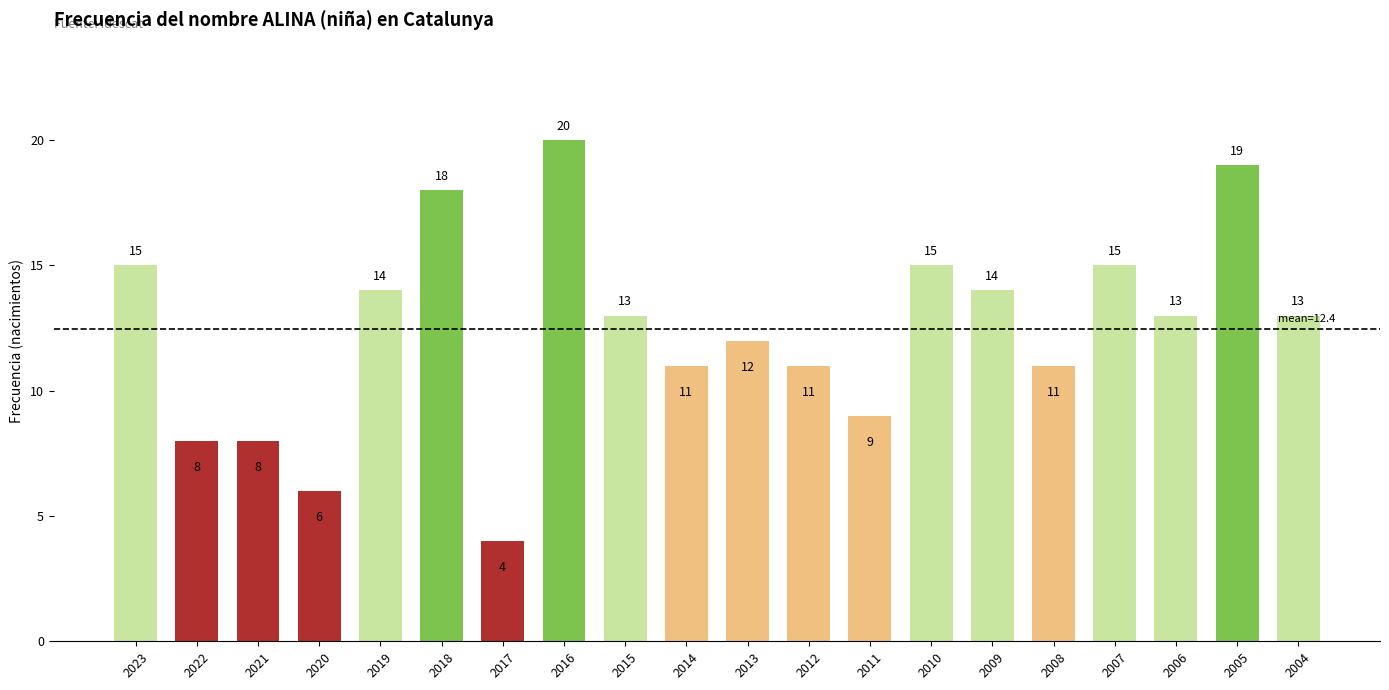

Reading right to left, transcribe all the data shown in this chart.

2004=13	2005=19	2006=13	2007=15	2008=11	2009=14	2010=15	2011=9	2012=11	2013=12	2014=11	2015=13	2016=20	2017=4	2018=18	2019=14	2020=6	2021=8	2022=8	2023=15